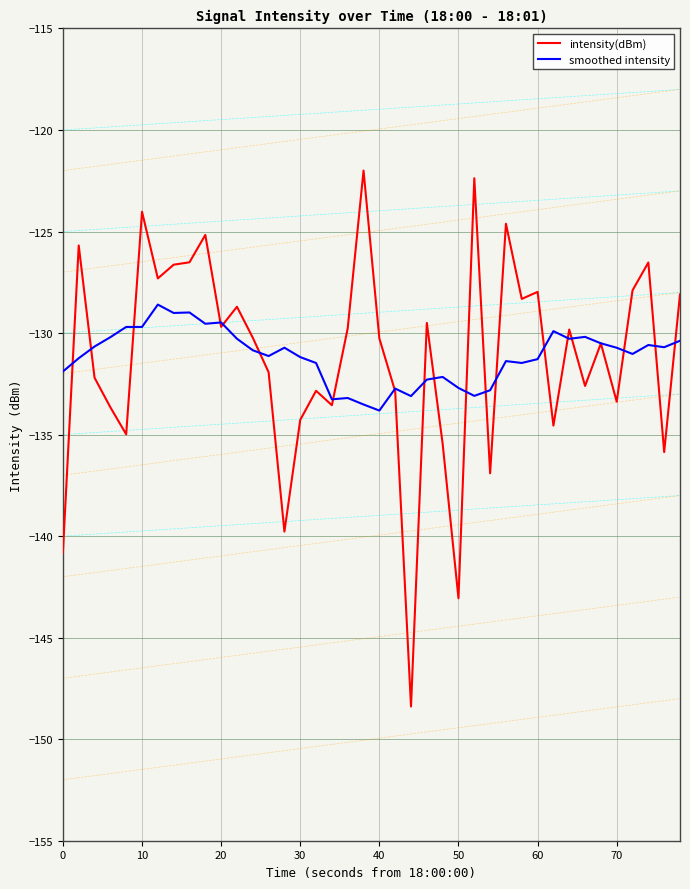

Rank the series by their maximum value, from highest to lowest.

intensity(dBm), smoothed intensity